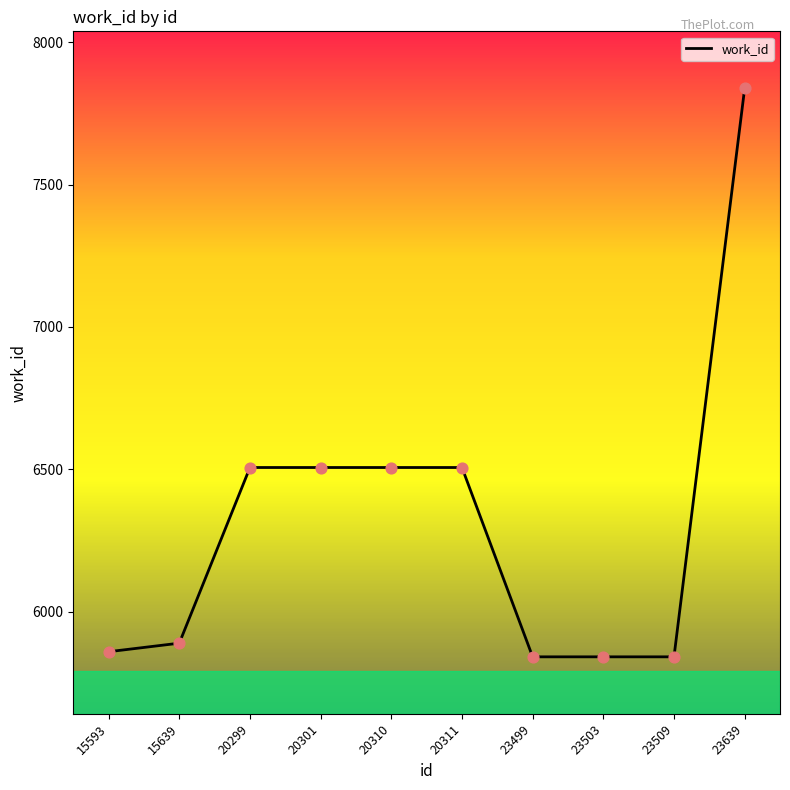

What is the change in value from 20311 to 23639?

+1332